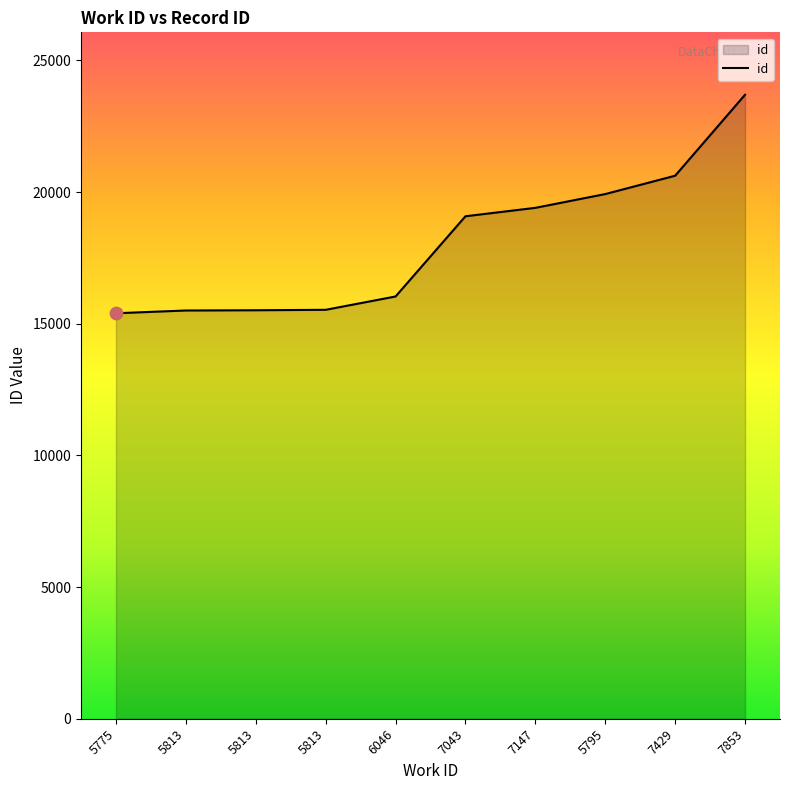

Does the chart have visible grid lines?

No